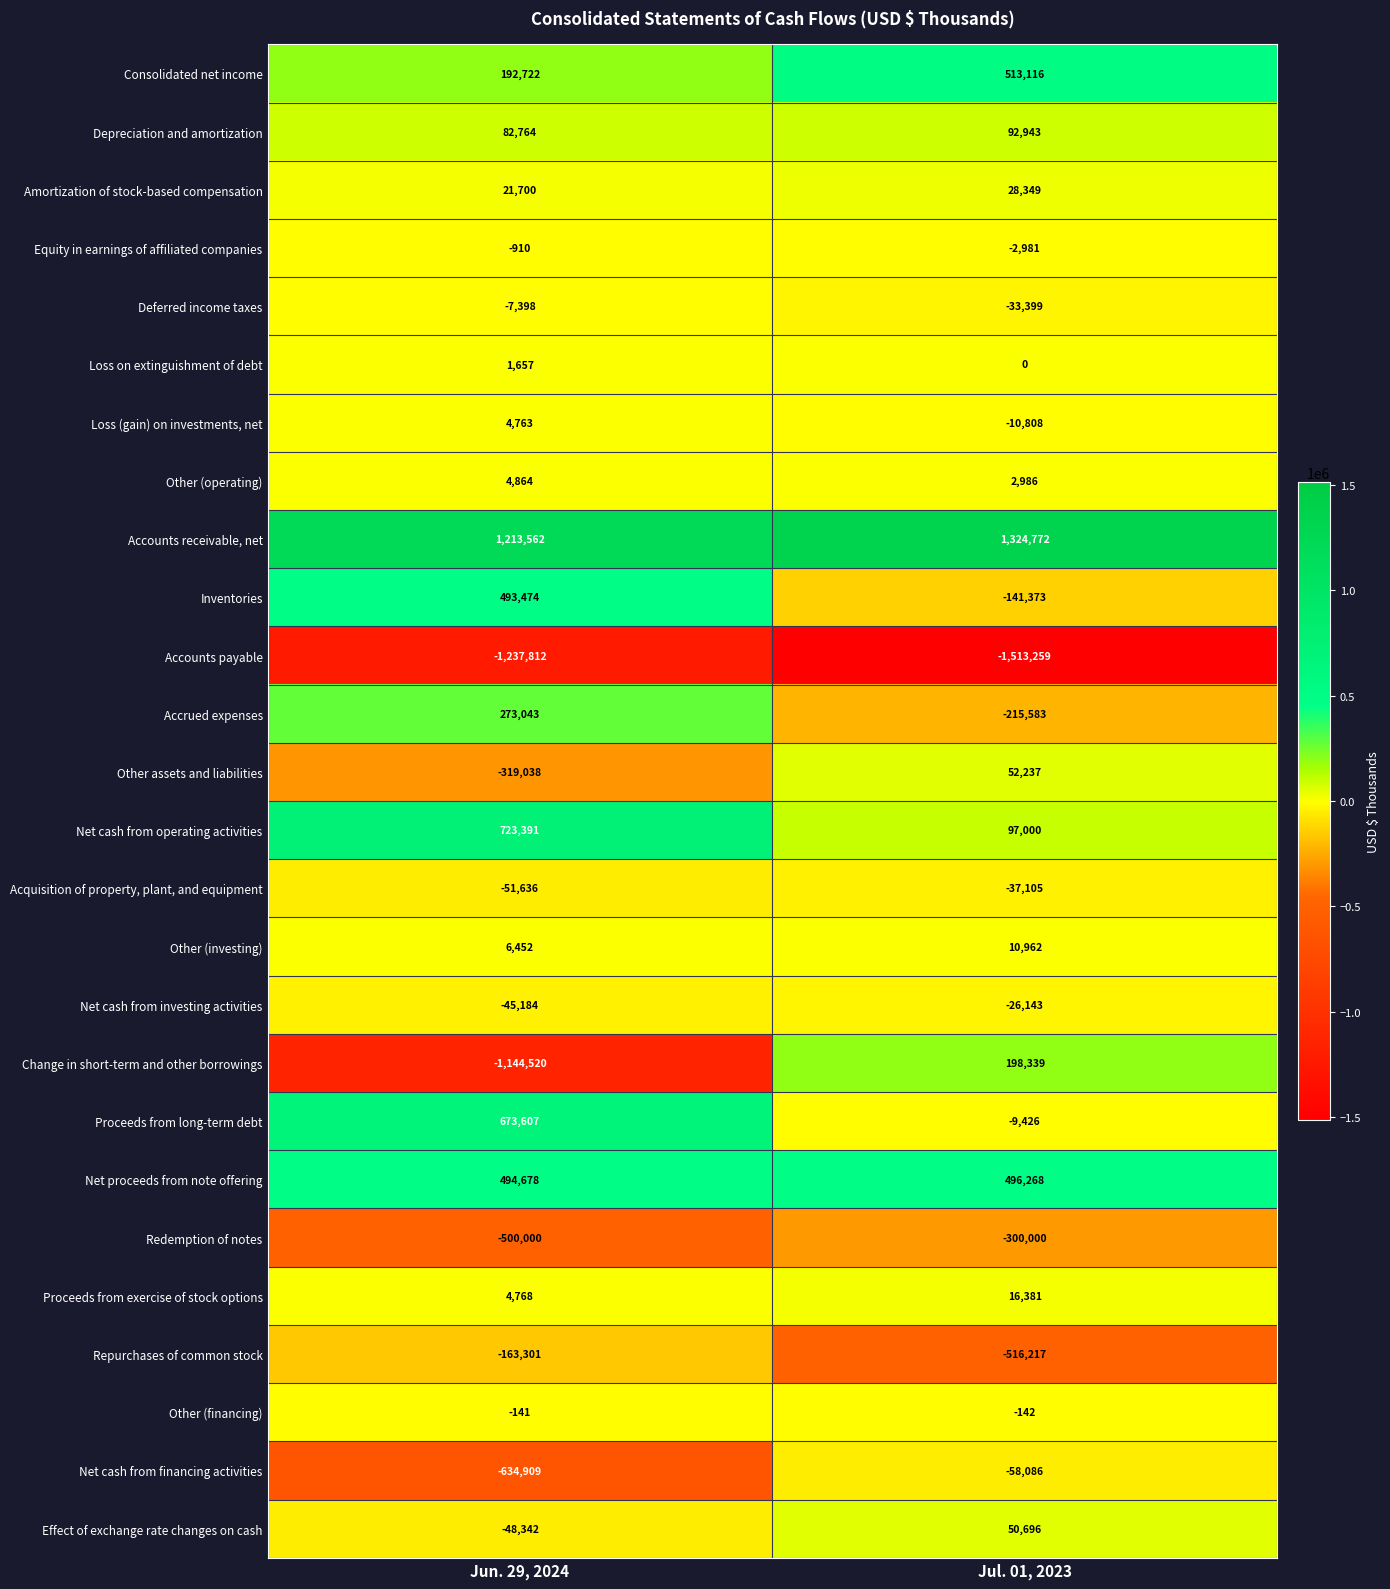

What is the difference between the highest and lowest values at Jun. 29, 2024?

2451374